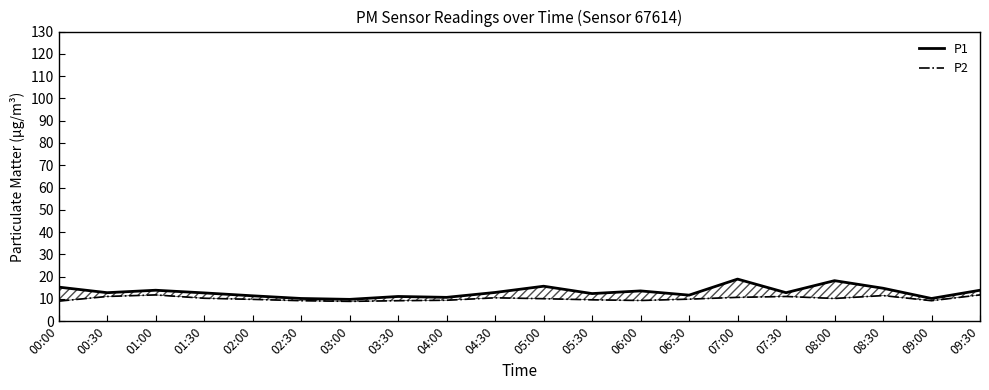

What is the value of the P2 point at the 3rd from the left?

11.8